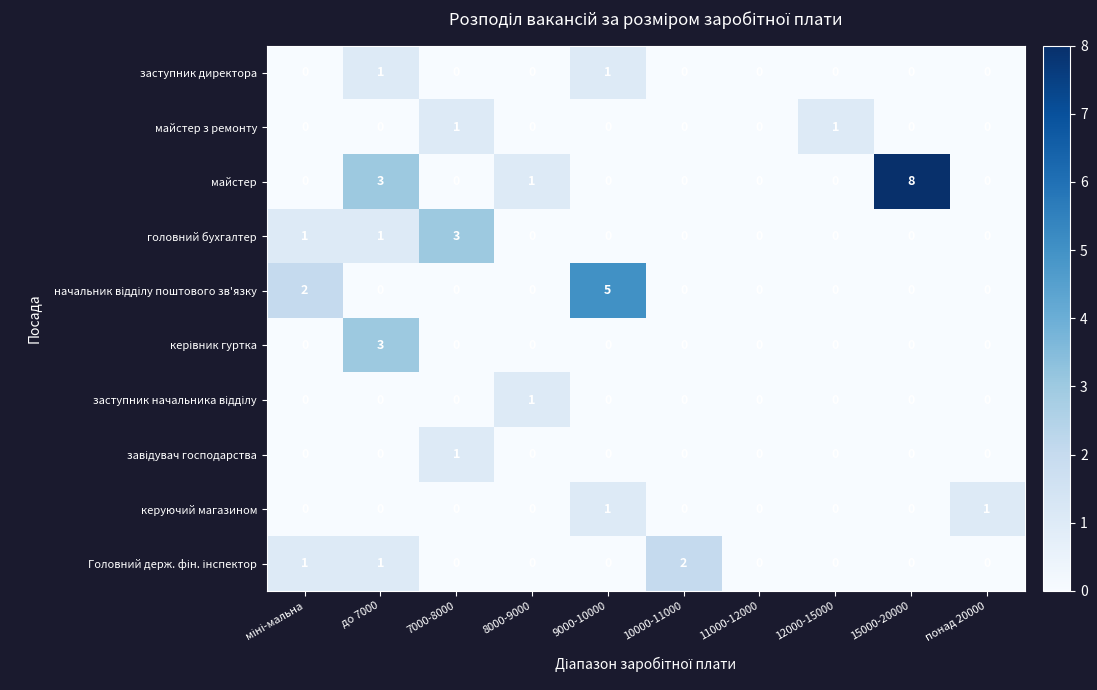

The value of майстер at 8000-9000 is 0. True or false?

False